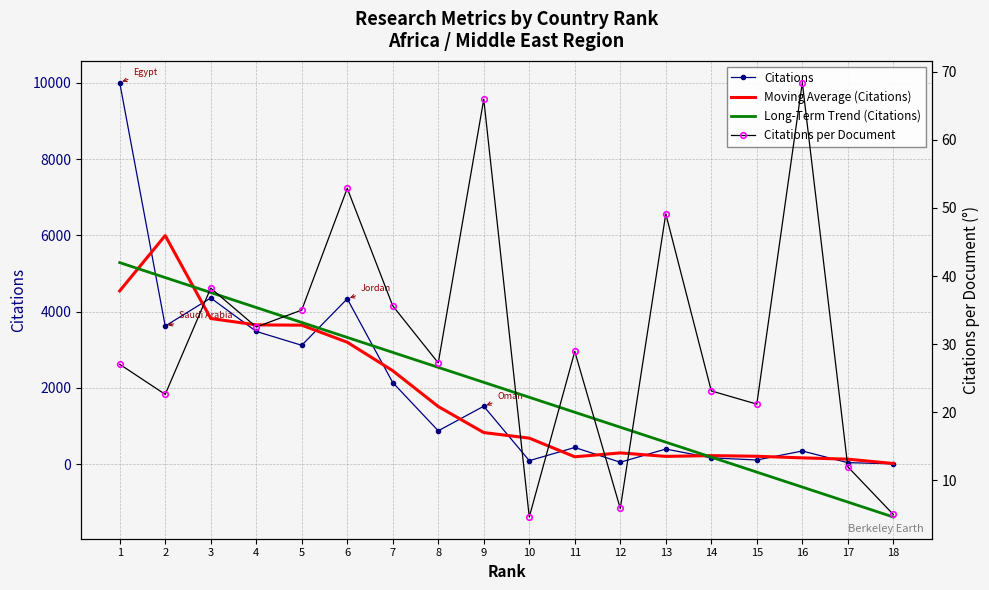

Which series changed the most between 3 and 10?

Citations